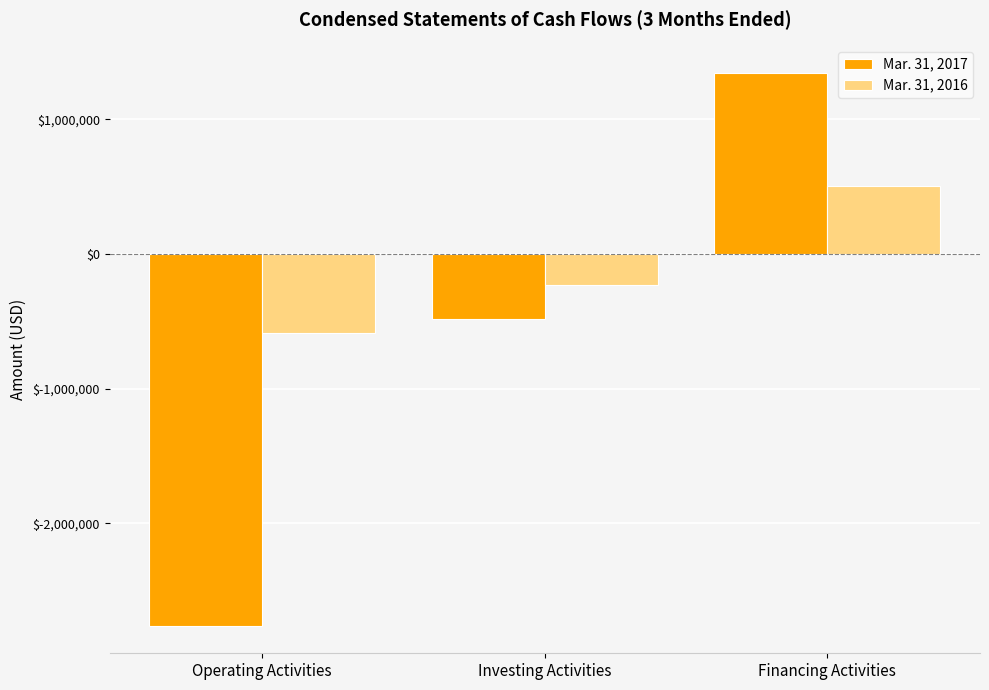

Which series changed the most between Investing Activities and Financing Activities?

Mar. 31, 2017